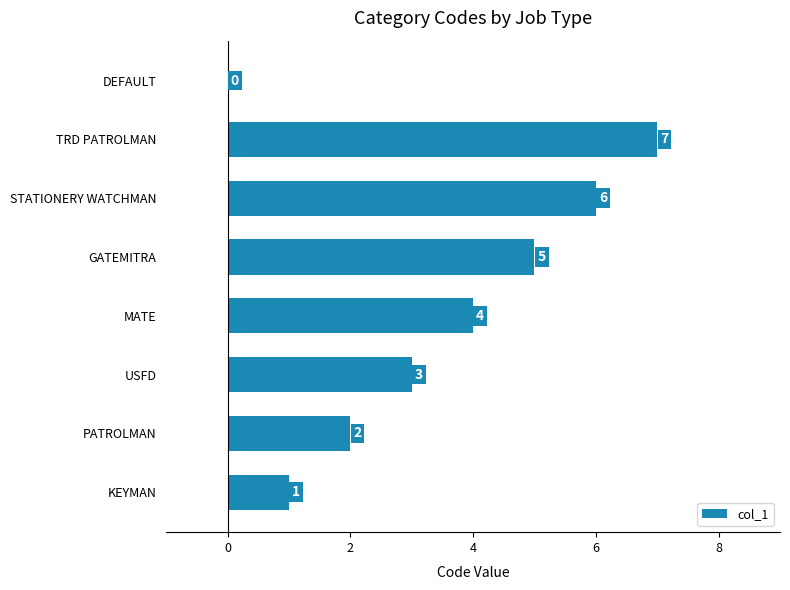

Where is the data nearest to the value 3?

USFD